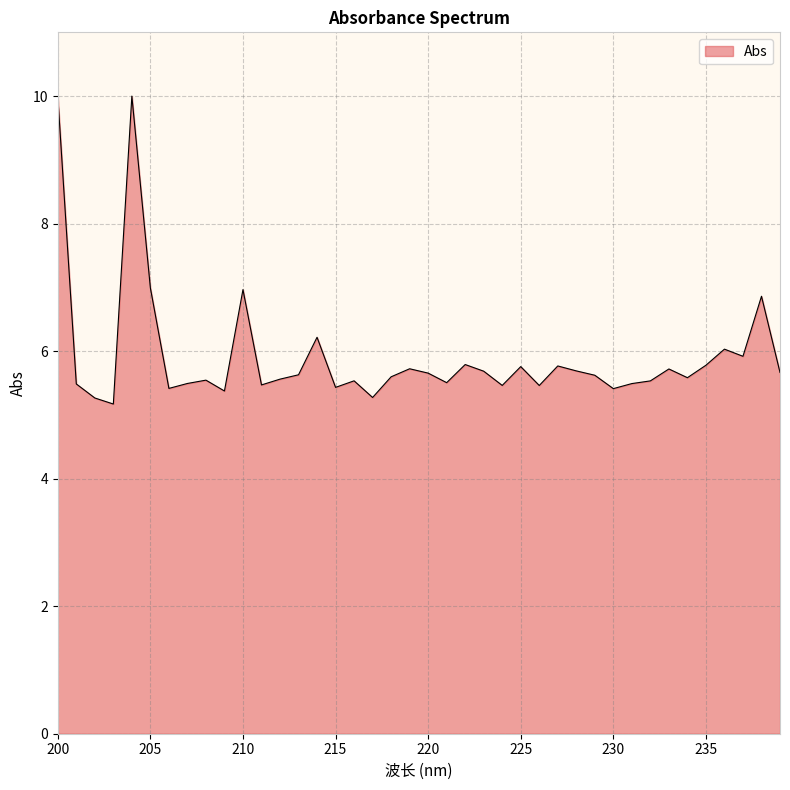

What is the greatest value displayed?

10.0